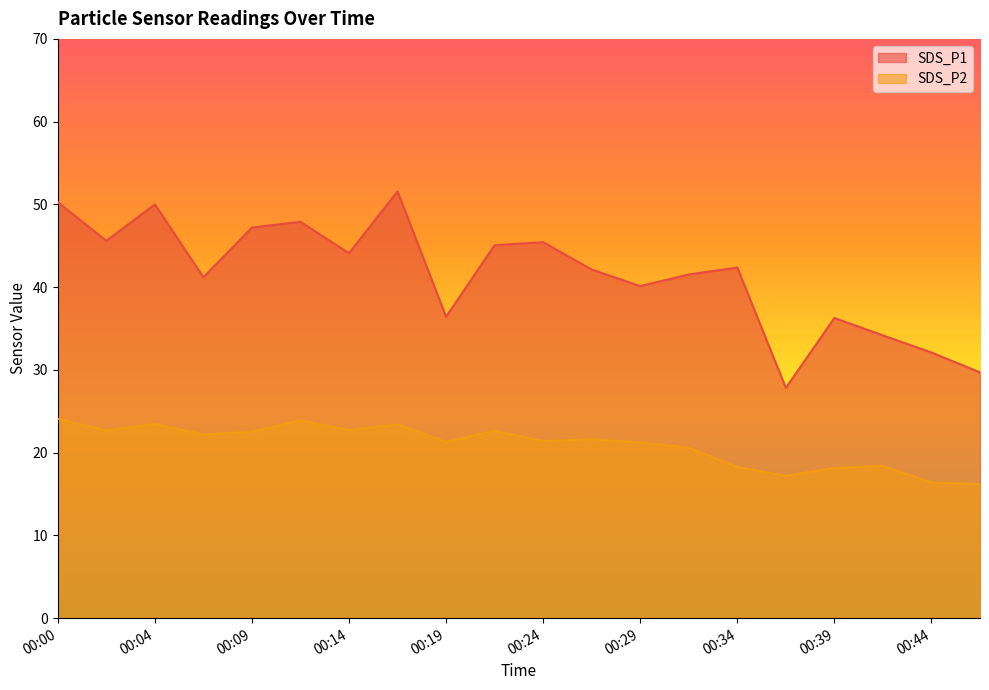

Read the SDS_P2 value at 00:46.

16.2